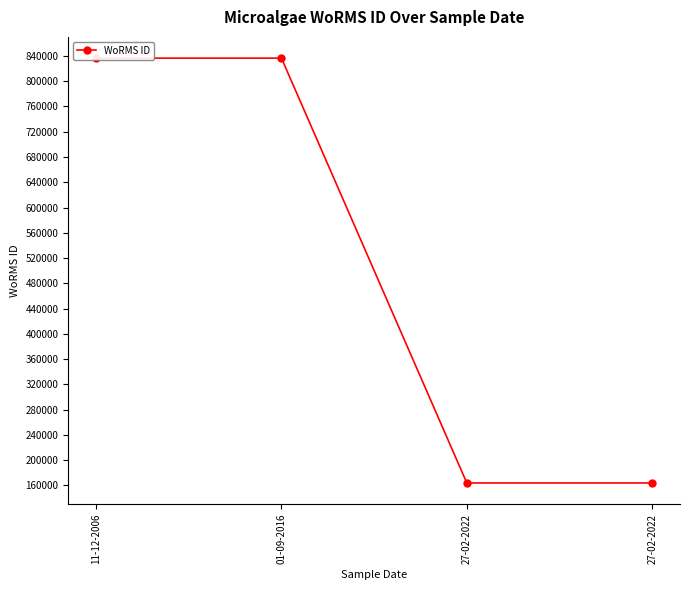

What is the minimum value shown in the chart?

163968